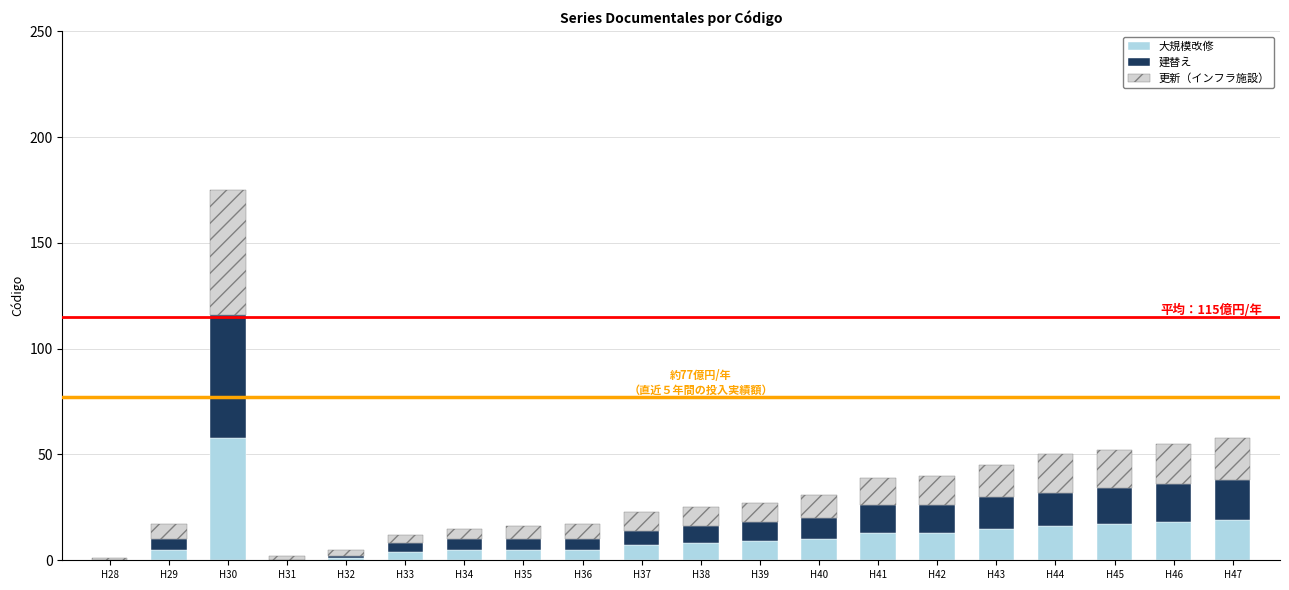

True or false: 大規模改修 has a value of 8 at H38.

True